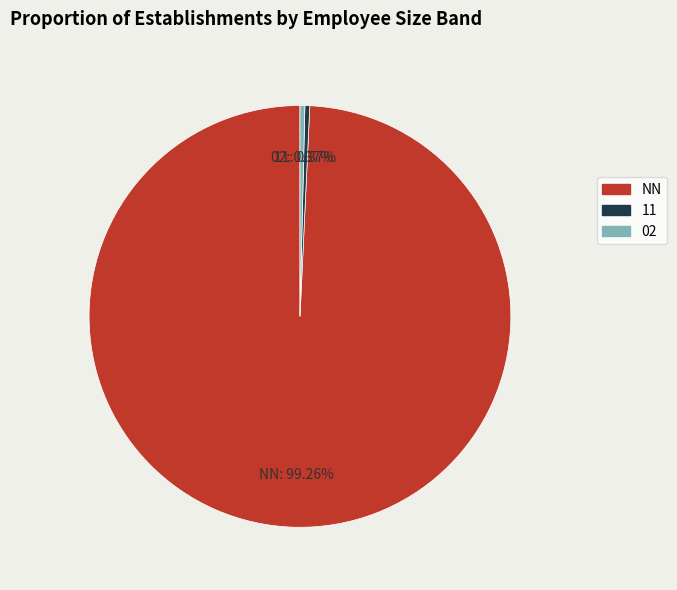

Does any single category account for the majority?

Yes